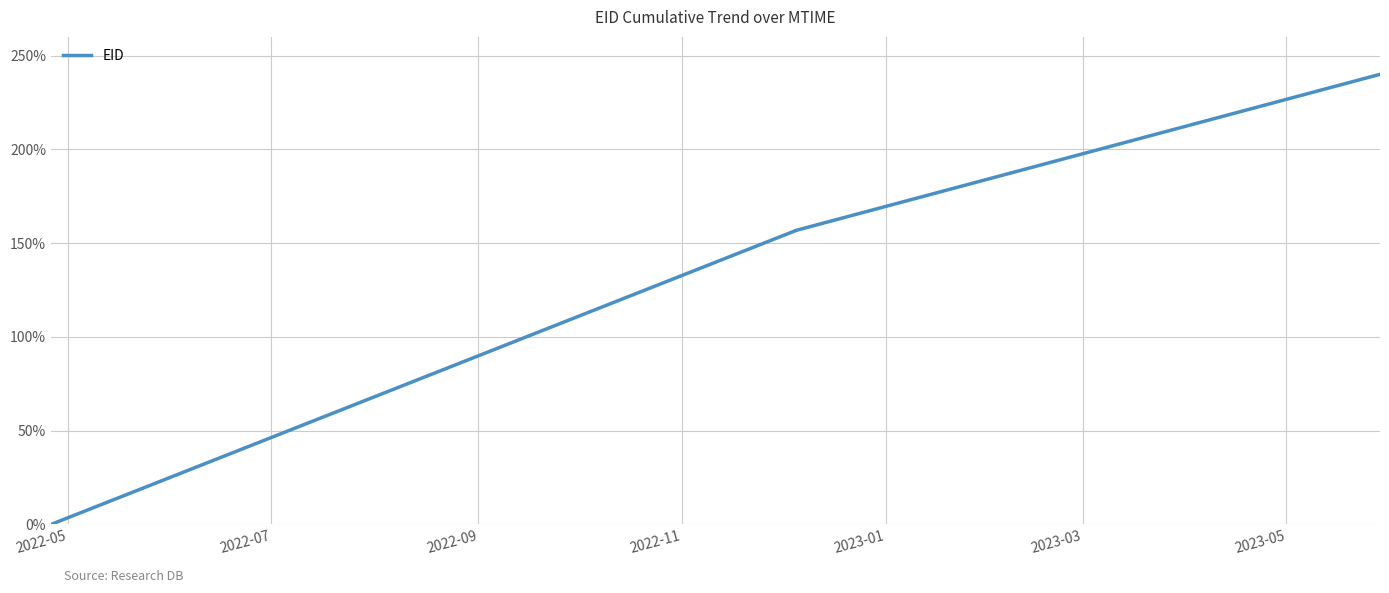

How many values are above zero?

5